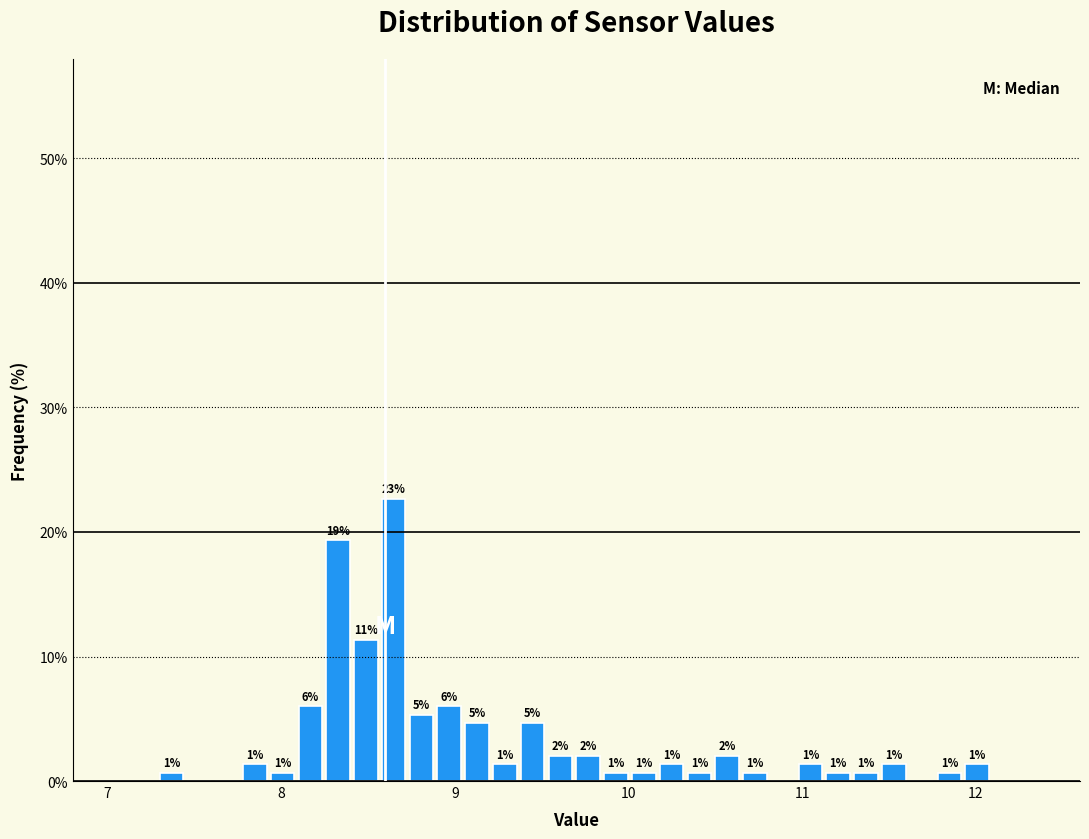

Read against the x-axis, roughly where is the centre of the tallest bar?

8.6